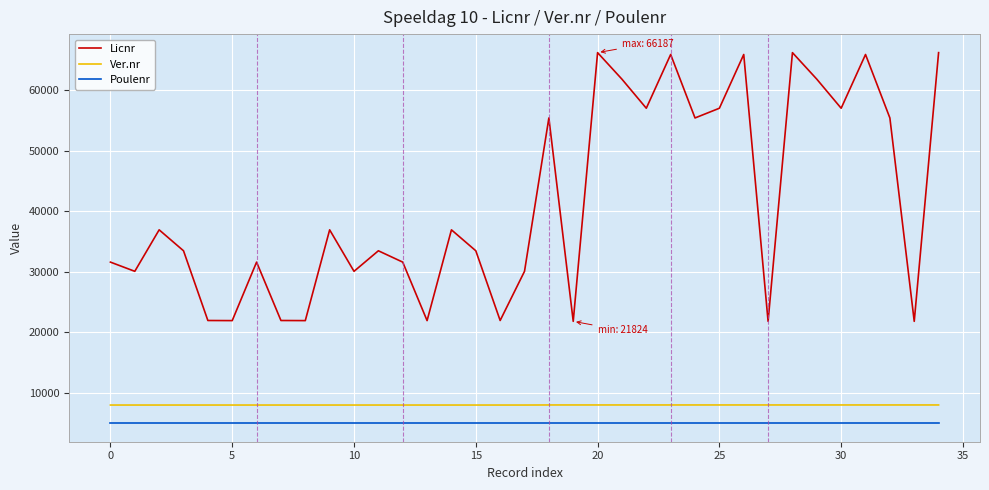

True or false: Licnr has more than 0 points higher than both neighbors.

True